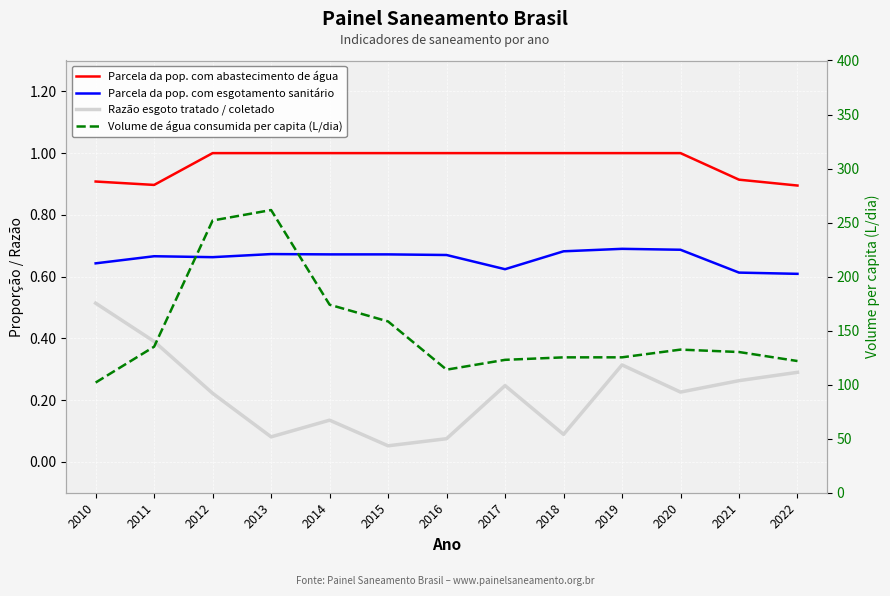

Rank the series at 2015 from highest to lowest value.

Volume de água consumida per capita (L/dia), Parcela da pop. com abastecimento de água, Parcela da pop. com esgotamento sanitário, Razão esgoto tratado / coletado